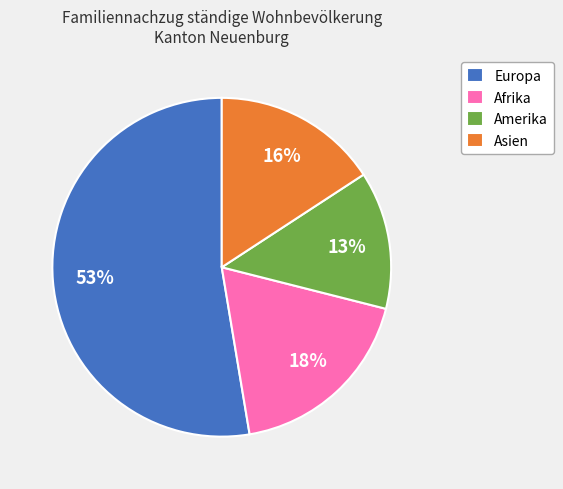

How many segments does this pie chart have?

4